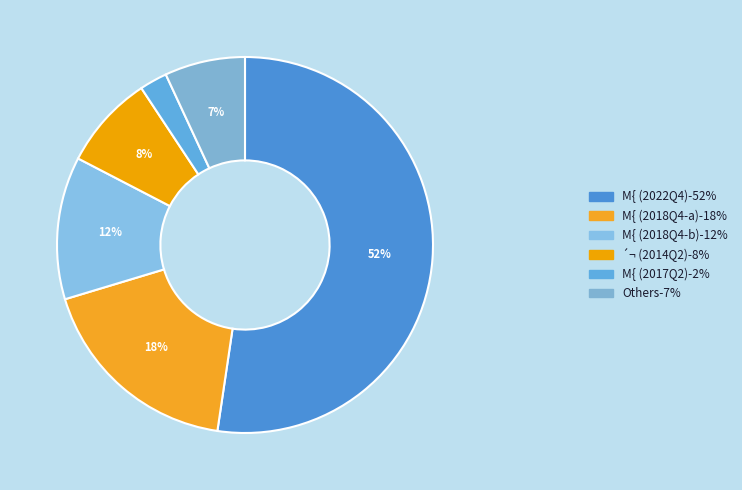

How many segments does this pie chart have?

6